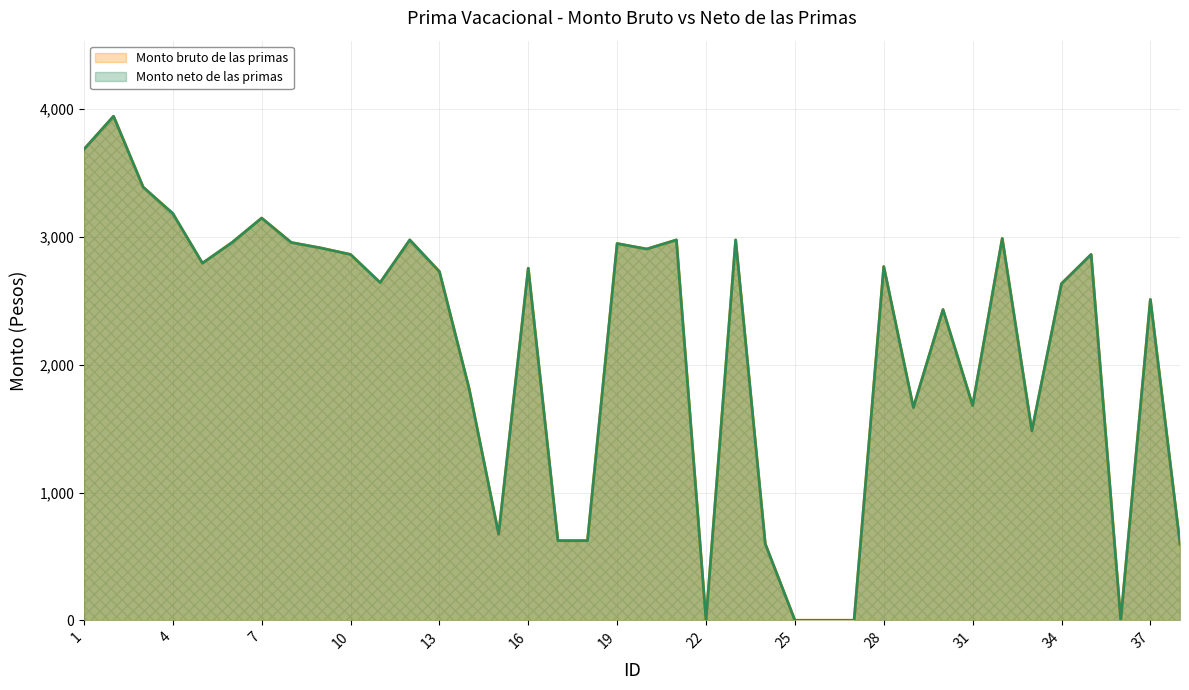

Does the chart display data point markers on the line(s)?

No